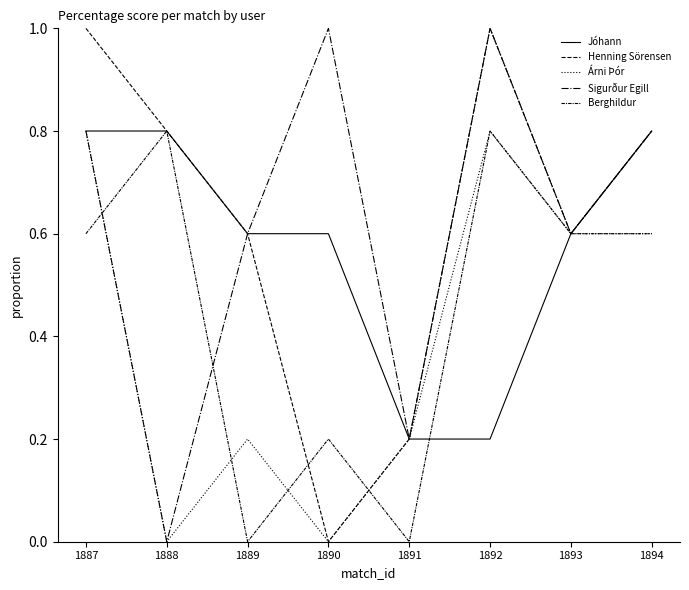

How many lines are shown in the chart?

5